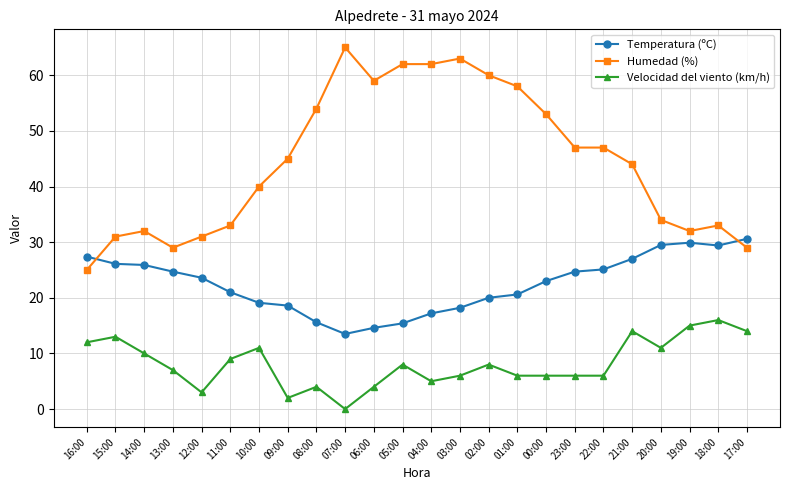

Which category has the highest value in the Temperatura (ºC) series?

17:00